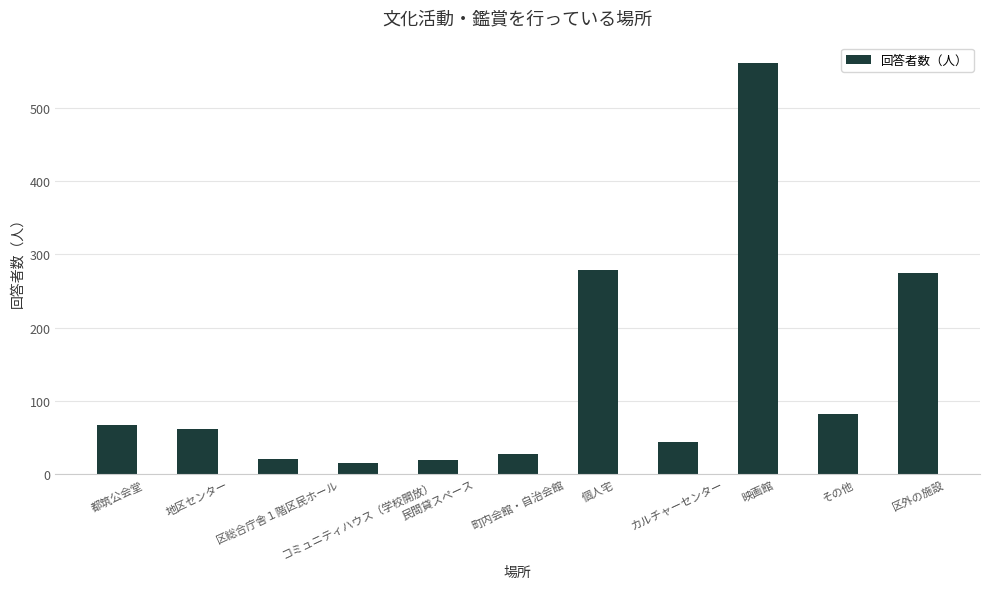

What is the smallest value displayed?

16